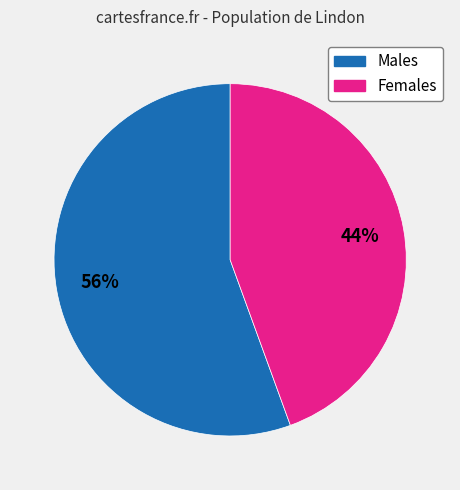

Does Females account for over 50% of the chart?

No